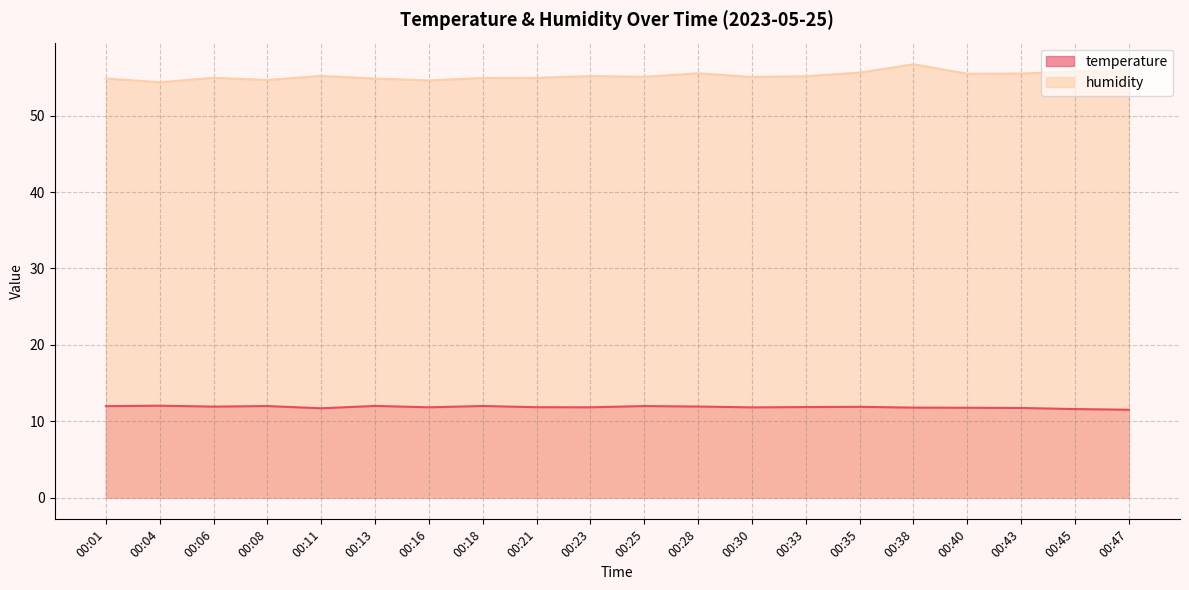

At which category does humidity reach its first local peak?

00:06